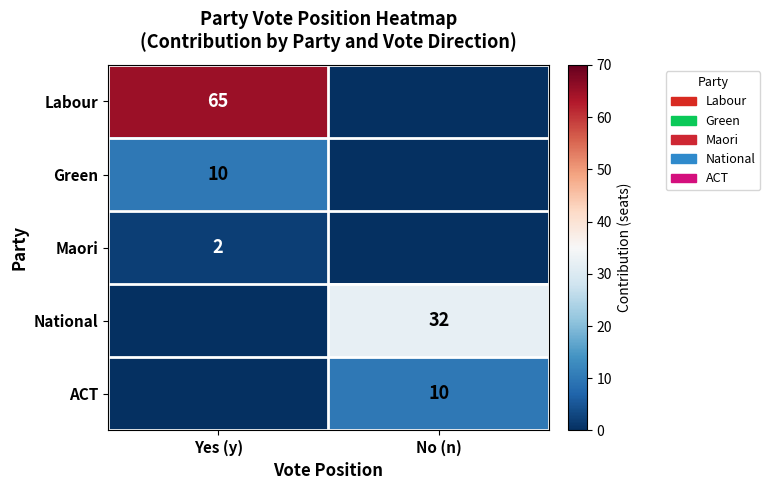

The ACT series shows 0 at Yes (y). True or false?

True